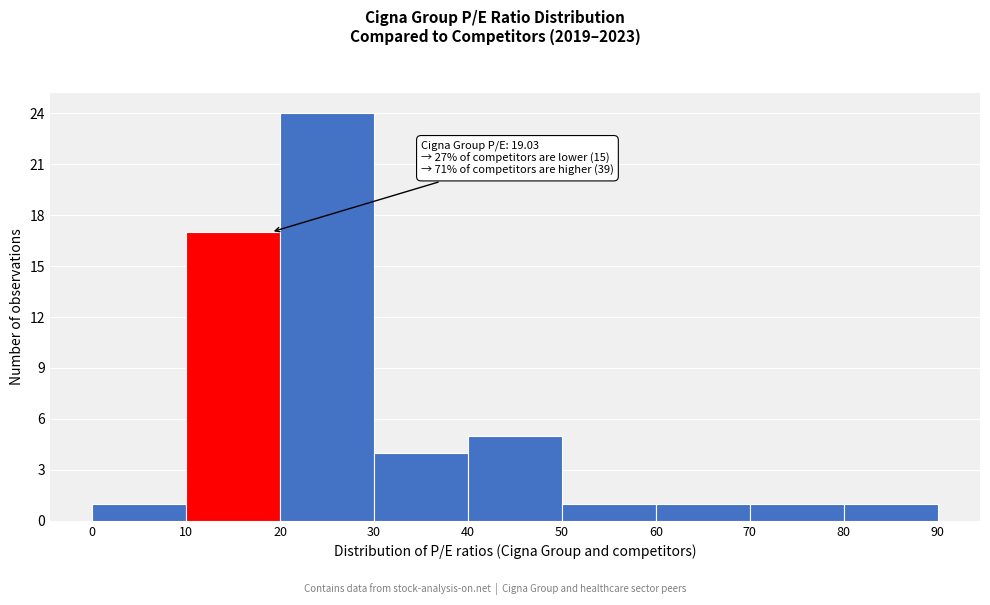

Which range on the x-axis has the tallest bar?

20 to 30